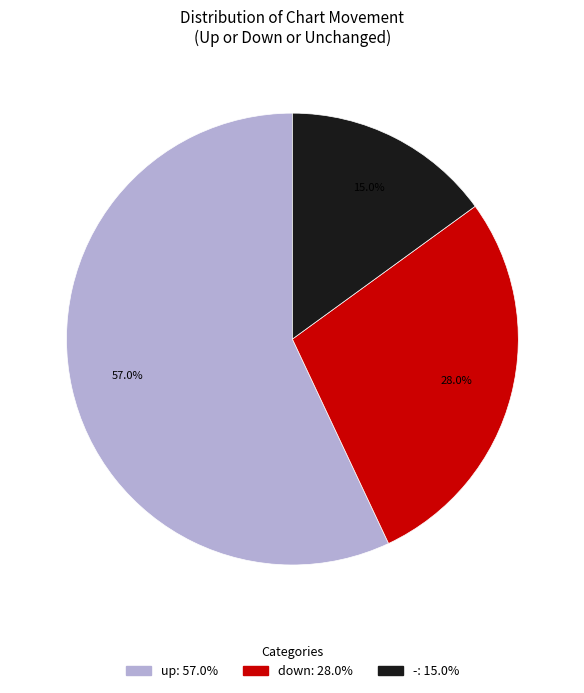

To the nearest percent, what portion does up represent?

57%